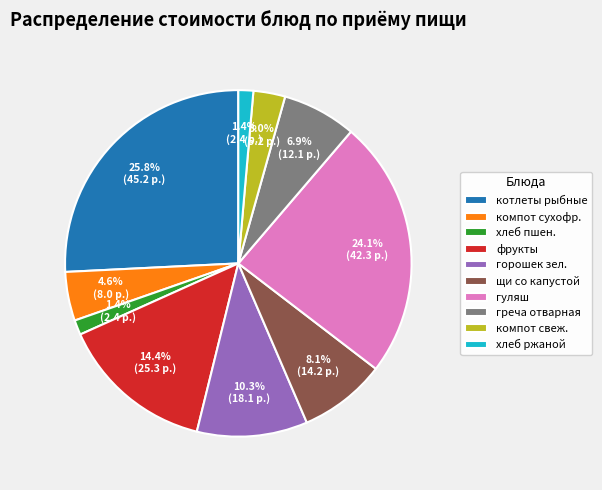

What is the largest slice in the pie chart?

котлеты рыбные